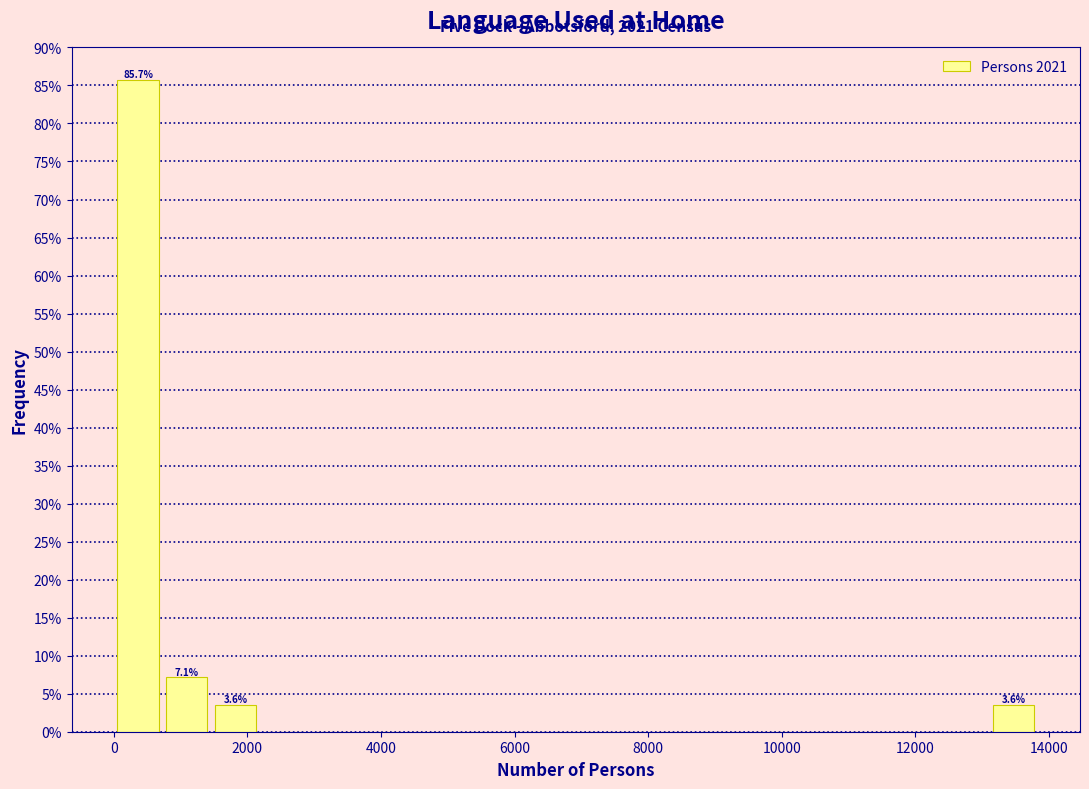

Around what value on the x-axis is the tallest bar? Give the approximate position of its centre, as read against the axis.

400